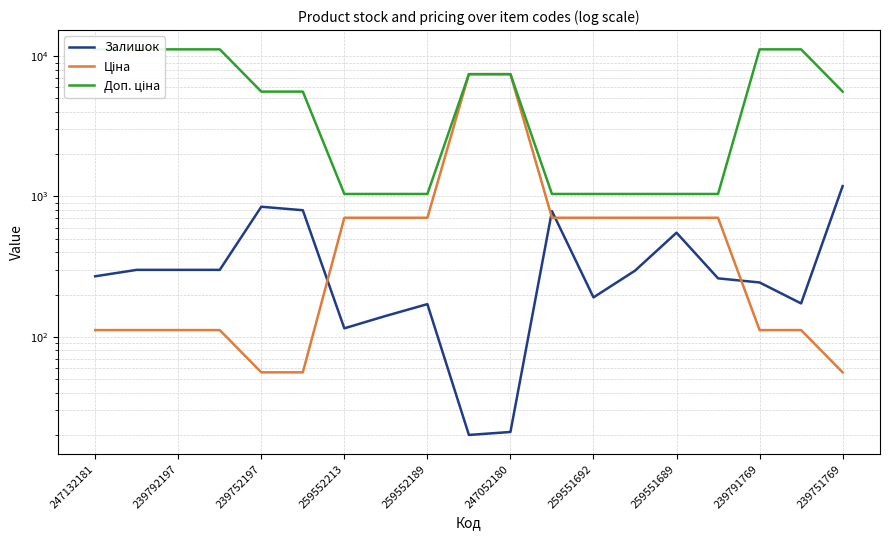

Between 17 and 259552213, which is larger?

259552213